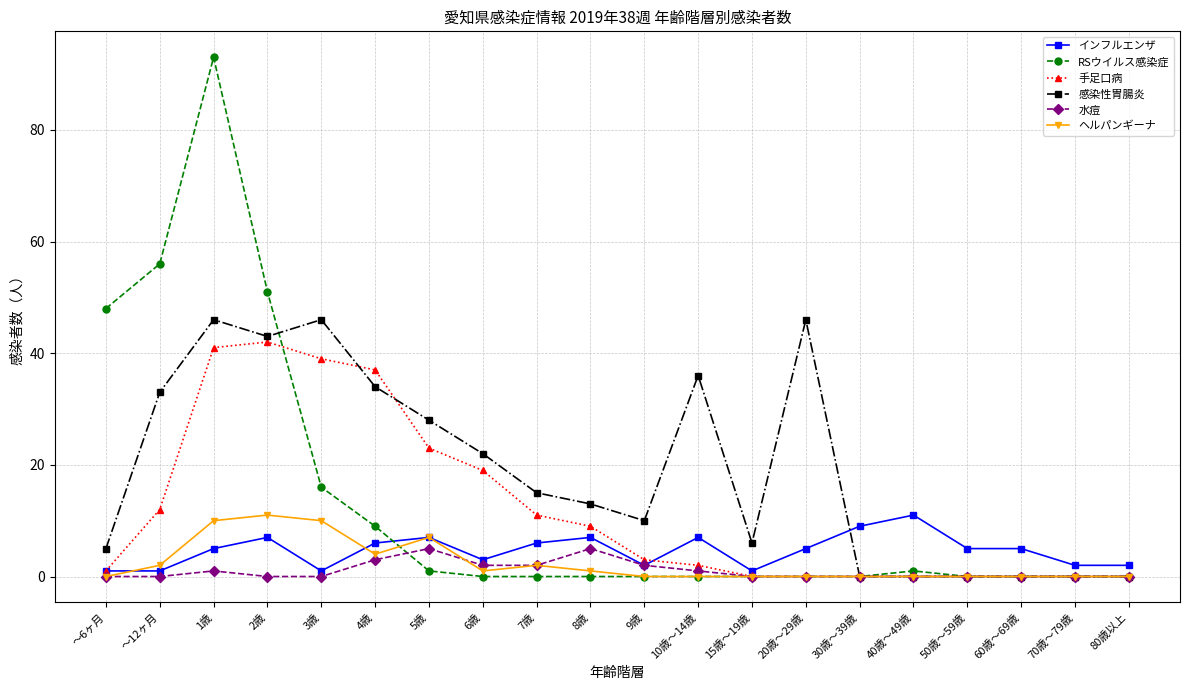

Count the number of categories in the chart.

20